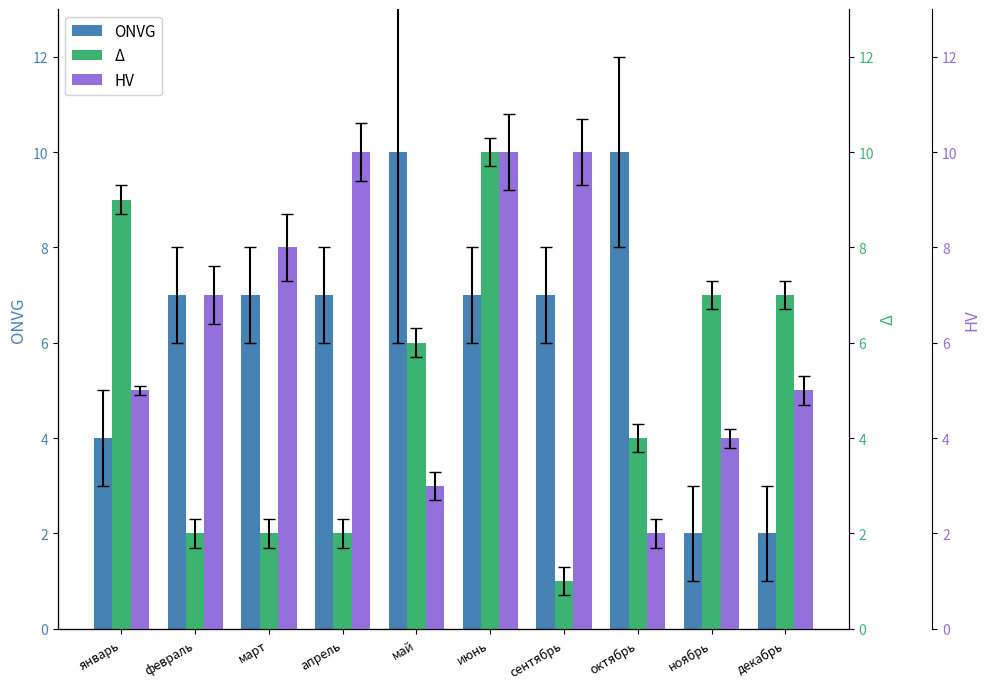

What is the total value across all series at февраль?

16